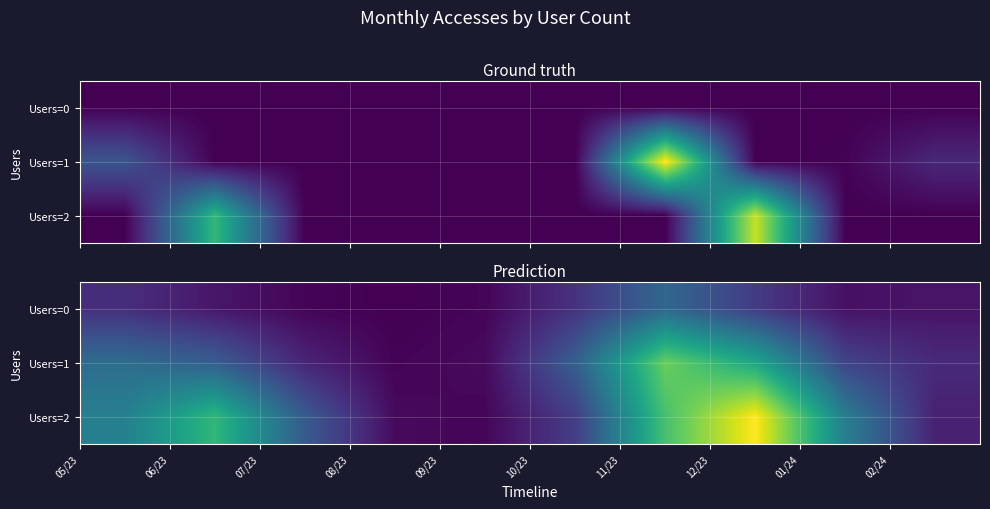

What is the sum of all Users=2 values?

213.8